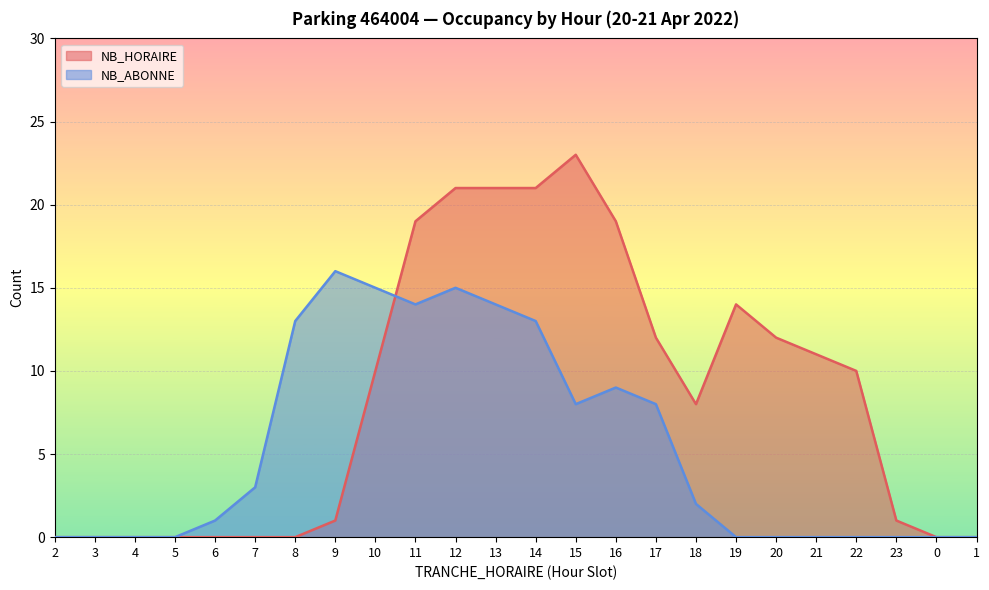

What is the label of the 16th point from the right?

10